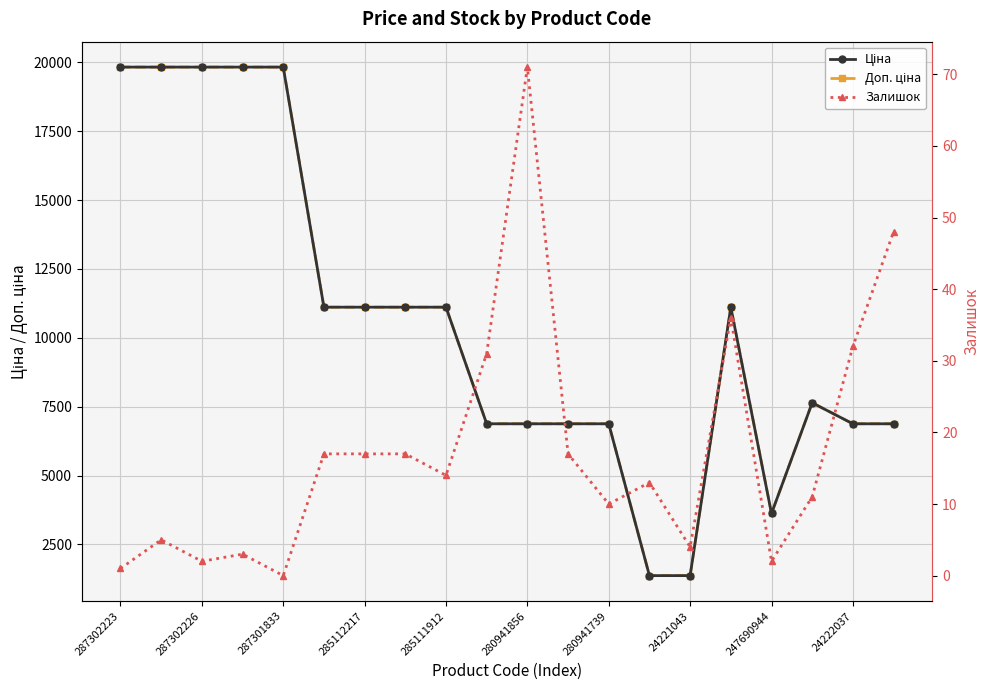

How many values in Залишок are above zero?

19